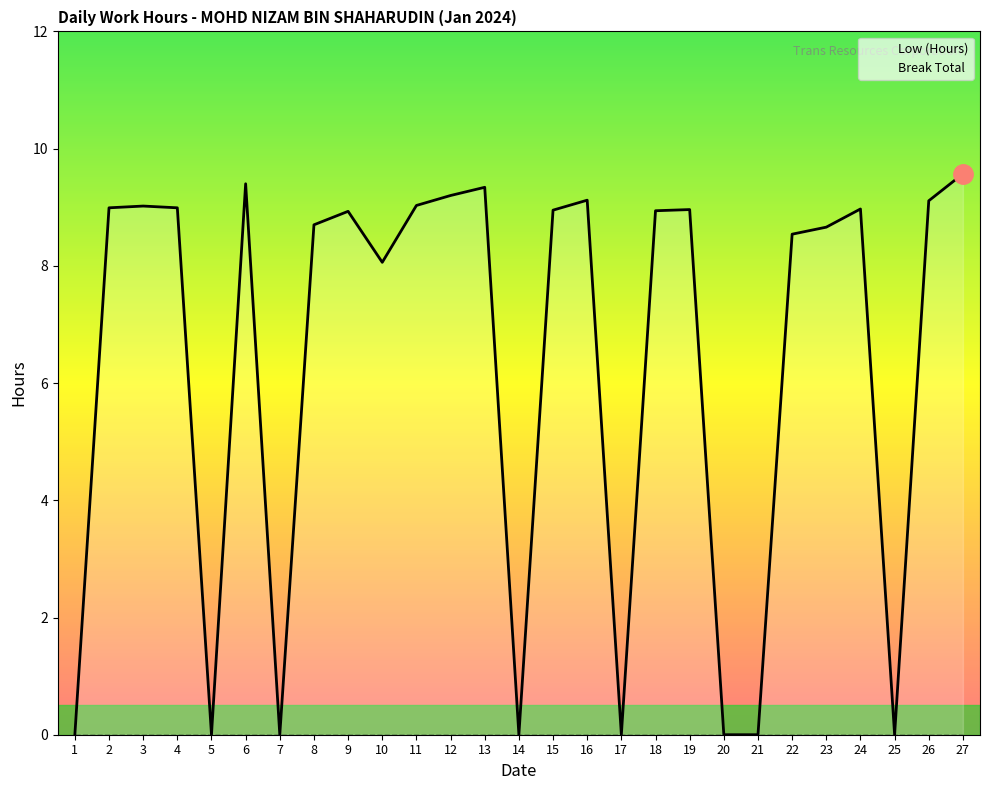

What is the difference between the maximum and minimum values?

9.6